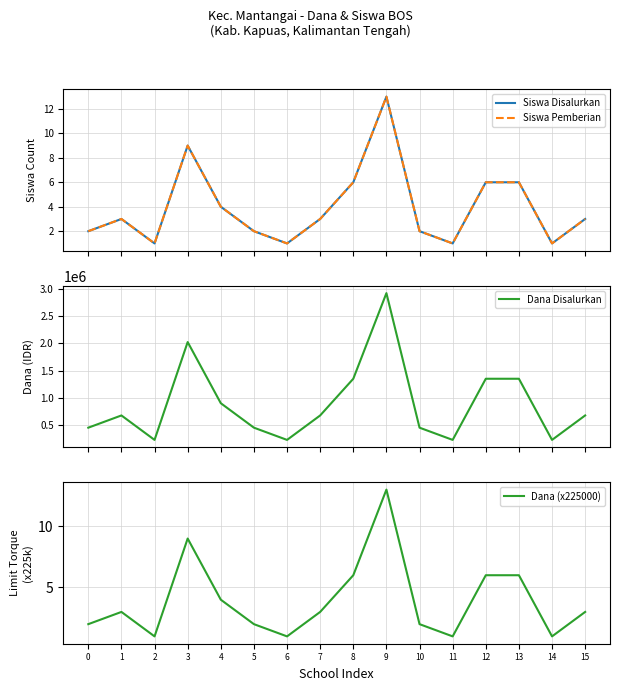

The value of Dana (x225000) at 1 is 3. True or false?

True